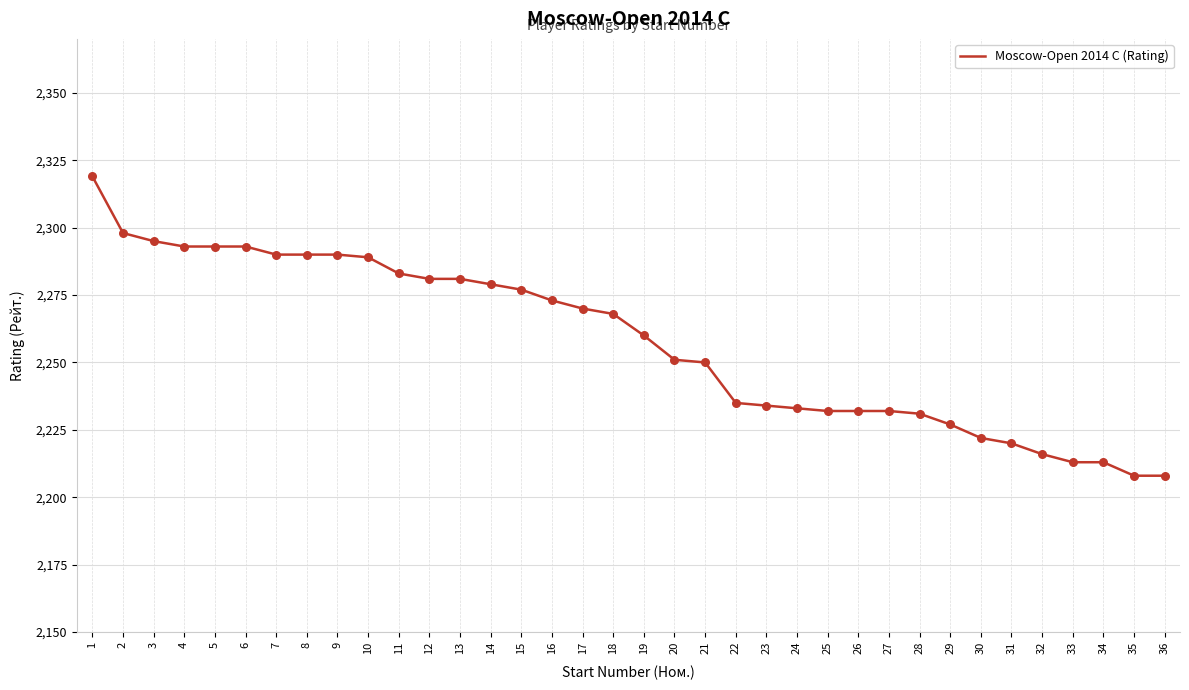

What is the change in value from 10 to 27?

-57